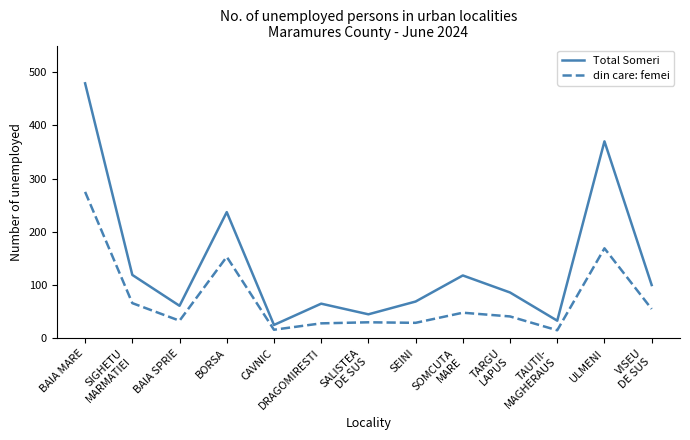

What is the greatest value displayed?

479